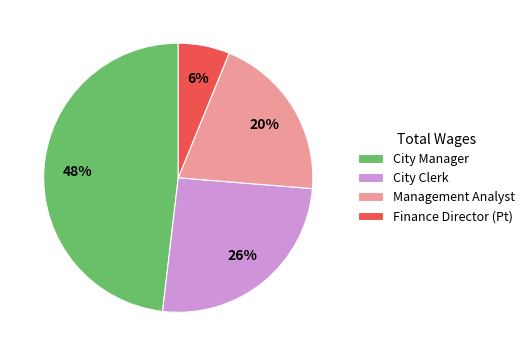

Which has a higher value, Finance Director (Pt) or Management Analyst?

Management Analyst